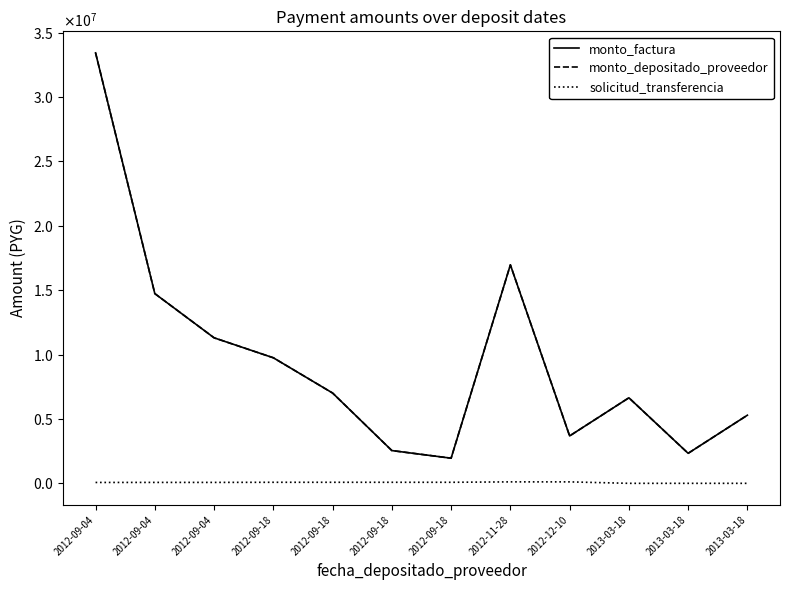

Is this an area chart (filled region under the line)?

No